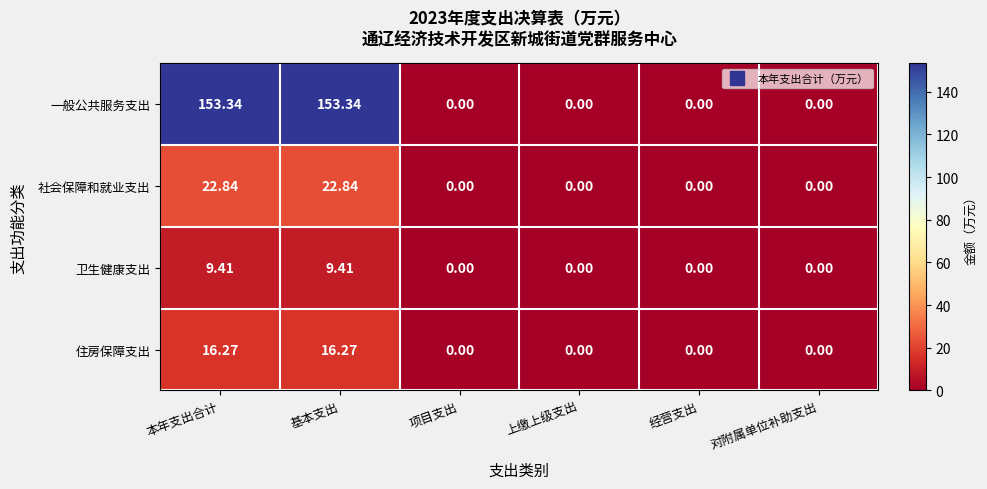

Rank the series by their maximum value, from highest to lowest.

一般公共服务支出, 社会保障和就业支出, 住房保障支出, 卫生健康支出